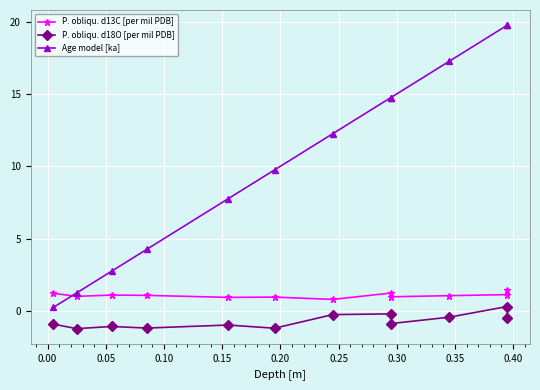

Is the value of P. obliqu. d13C [per mil PDB] at 0.45 greater than the value of P. obliqu. d18O [per mil PDB] at 0.15?

Yes